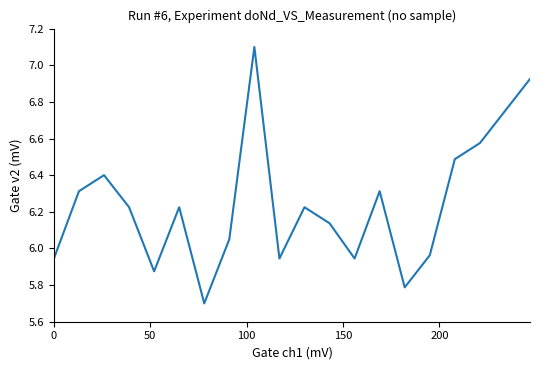

What is the smallest value displayed?

5.7